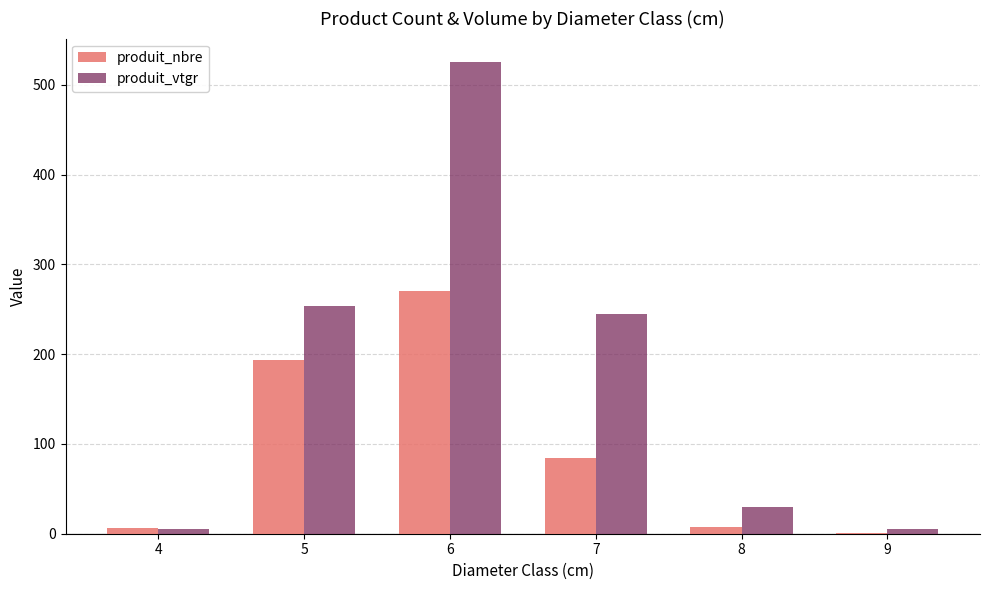

The value of produit_nbre at 7 is 84.0. True or false?

True